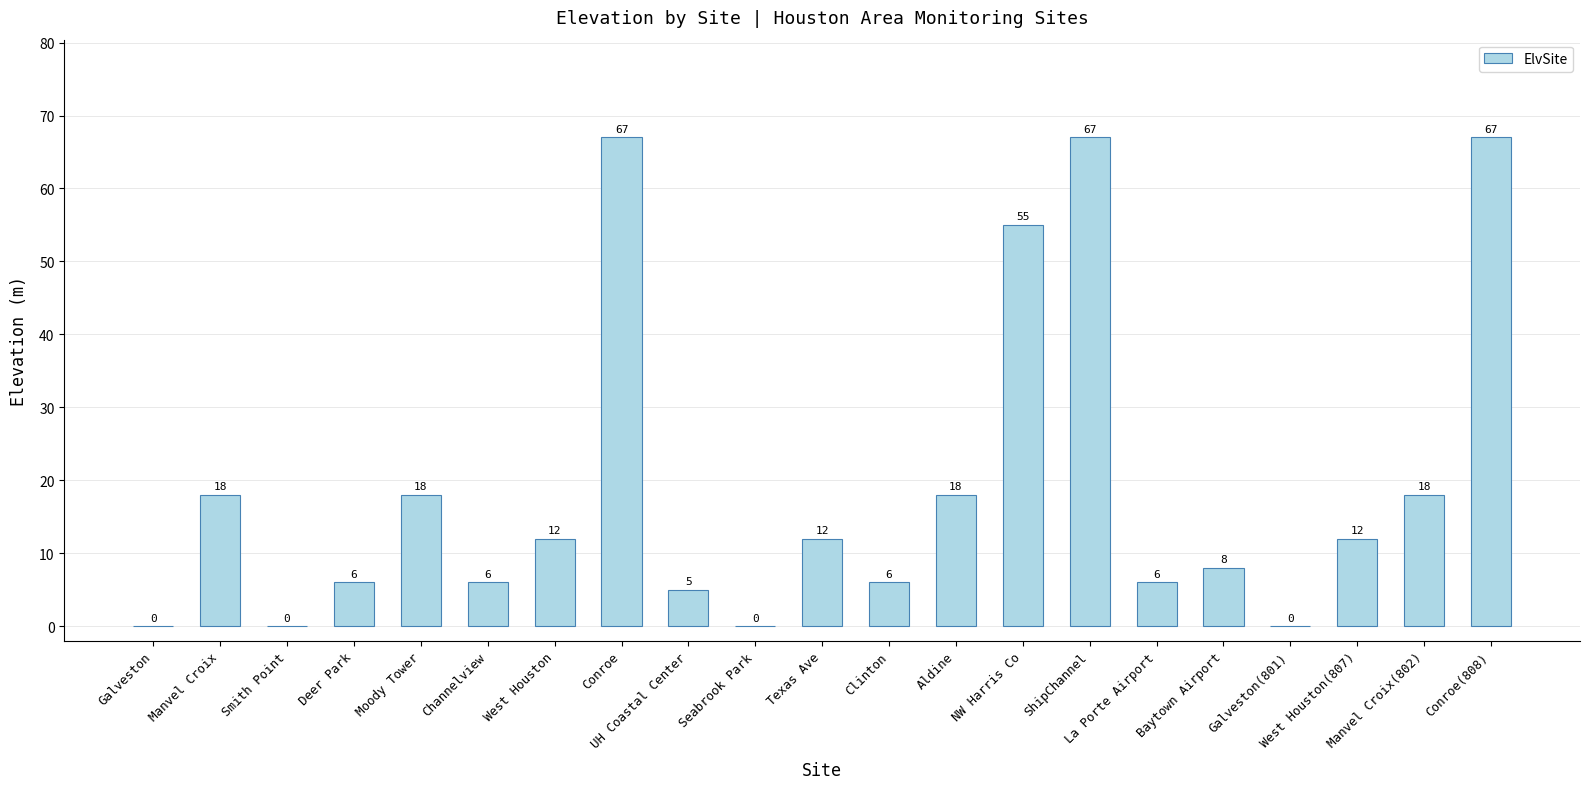

How many values are above zero?

17